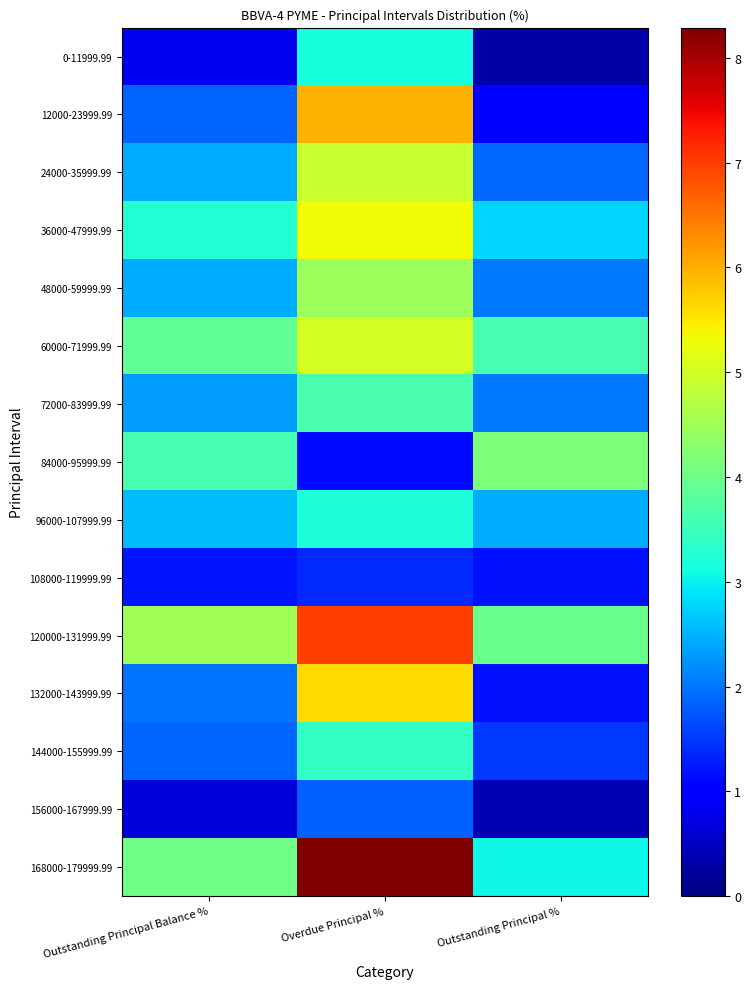

Which has a higher value, Outstanding Principal % or Outstanding Principal Balance %?

Outstanding Principal Balance %